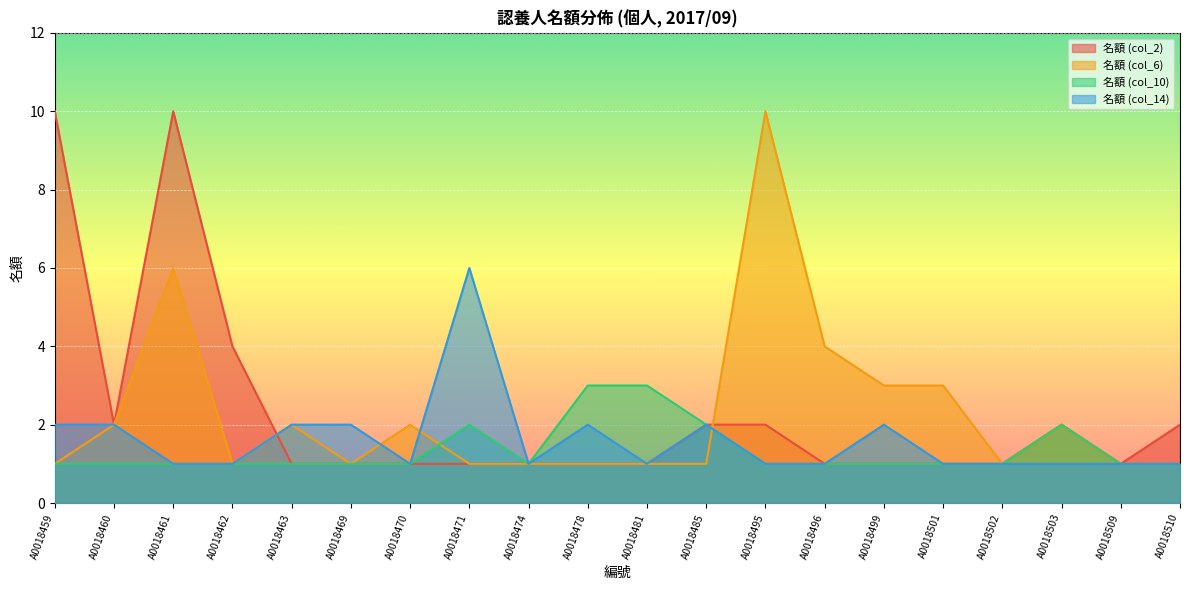

Reading right to left, what are all the values shown in this chart?

名額 (col_2): A0018510=2	A0018509=1	A0018503=2	A0018502=1	A0018501=1	A0018499=1	A0018496=1	A0018495=2	A0018485=2	A0018481=1	A0018478=1	A0018474=1	A0018471=1	A0018470=1	A0018469=1	A0018463=1	A0018462=4	A0018461=10	A0018460=2	A0018459=10
名額 (col_6): A0018510=1	A0018509=1	A0018503=2	A0018502=1	A0018501=3	A0018499=3	A0018496=4	A0018495=10	A0018485=1	A0018481=1	A0018478=1	A0018474=1	A0018471=1	A0018470=2	A0018469=1	A0018463=2	A0018462=1	A0018461=6	A0018460=2	A0018459=1
名額 (col_10): A0018510=1	A0018509=1	A0018503=2	A0018502=1	A0018501=1	A0018499=1	A0018496=1	A0018495=1	A0018485=2	A0018481=3	A0018478=3	A0018474=1	A0018471=2	A0018470=1	A0018469=1	A0018463=1	A0018462=1	A0018461=1	A0018460=1	A0018459=1
名額 (col_14): A0018510=1	A0018509=1	A0018503=1	A0018502=1	A0018501=1	A0018499=2	A0018496=1	A0018495=1	A0018485=2	A0018481=1	A0018478=2	A0018474=1	A0018471=6	A0018470=1	A0018469=2	A0018463=2	A0018462=1	A0018461=1	A0018460=2	A0018459=2